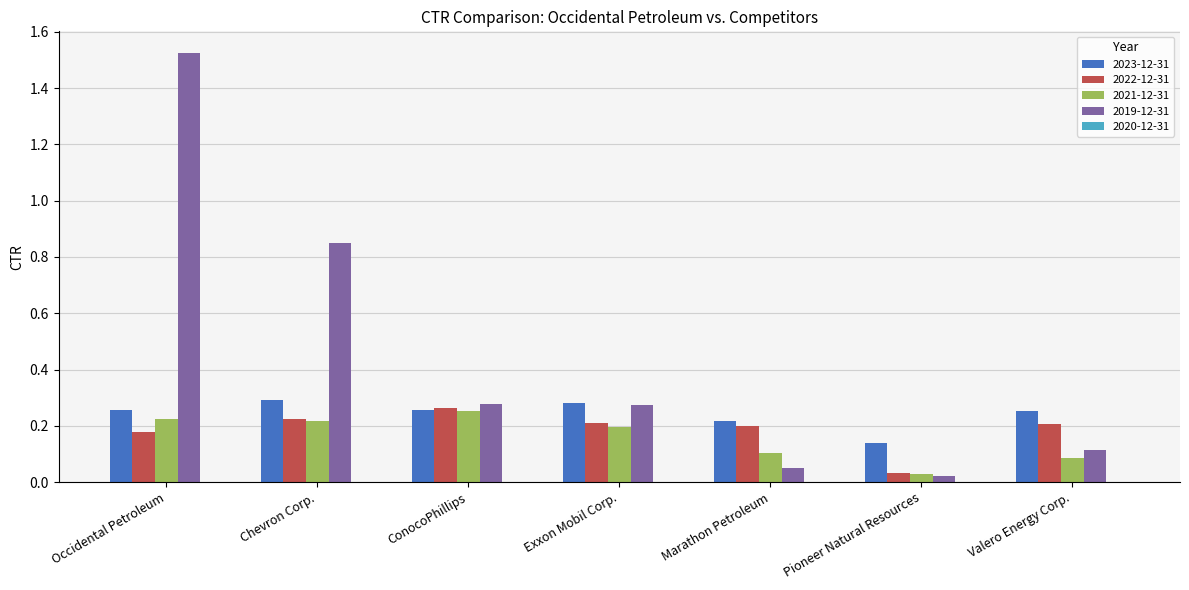

What is the label of the 7th bar from the right?

Occidental Petroleum